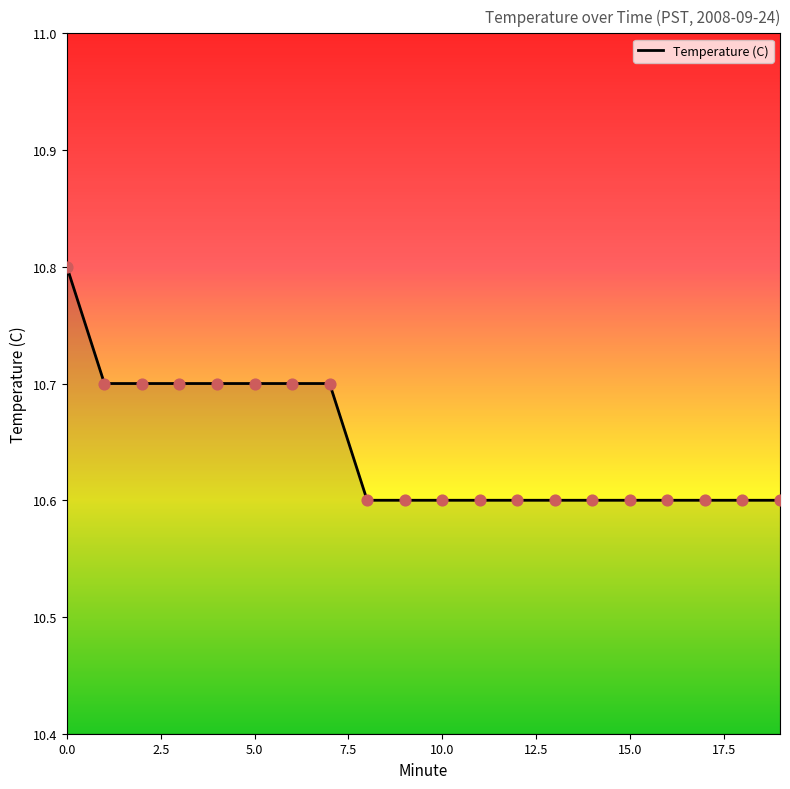

What is the greatest value displayed?

10.8